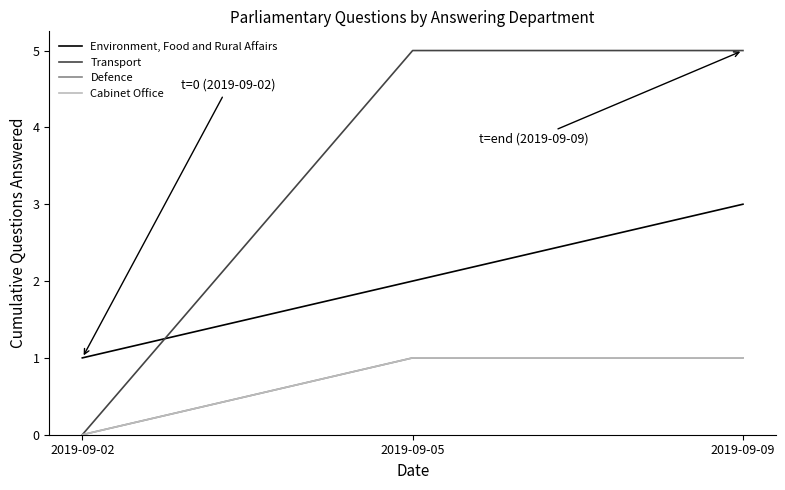

What is the total value across all series at 2019-09-09?

10